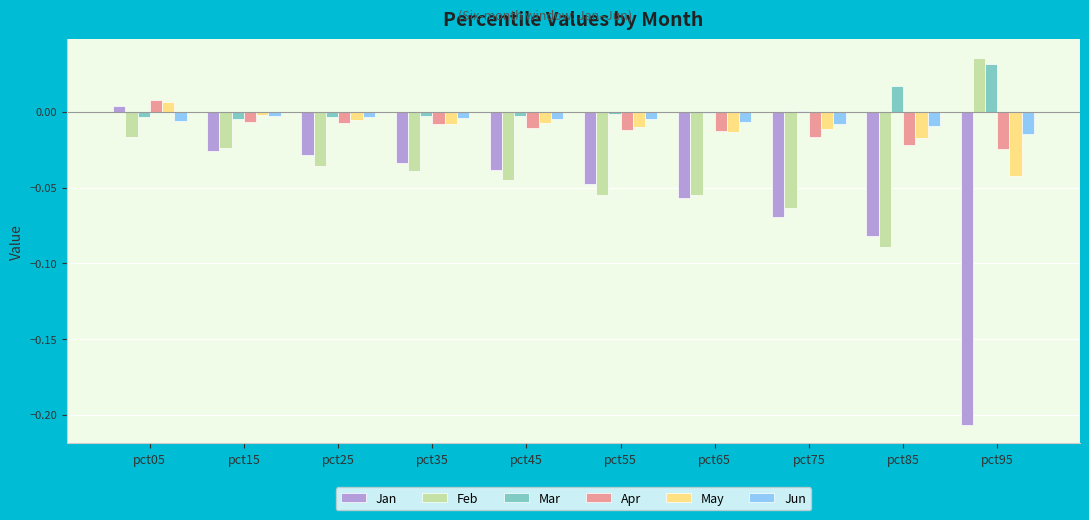

Which category has the highest value in the Jan series?

pct05